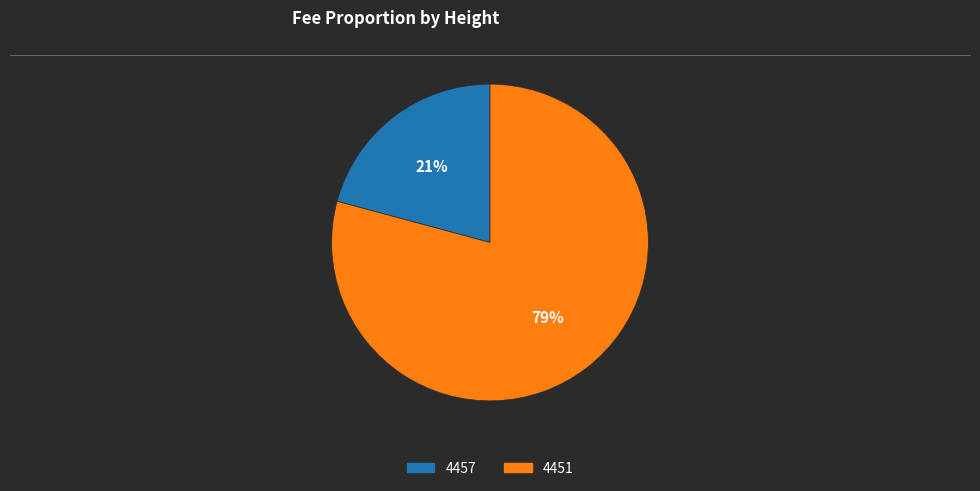

Is it true that 4457 is 21% of the pie?

True